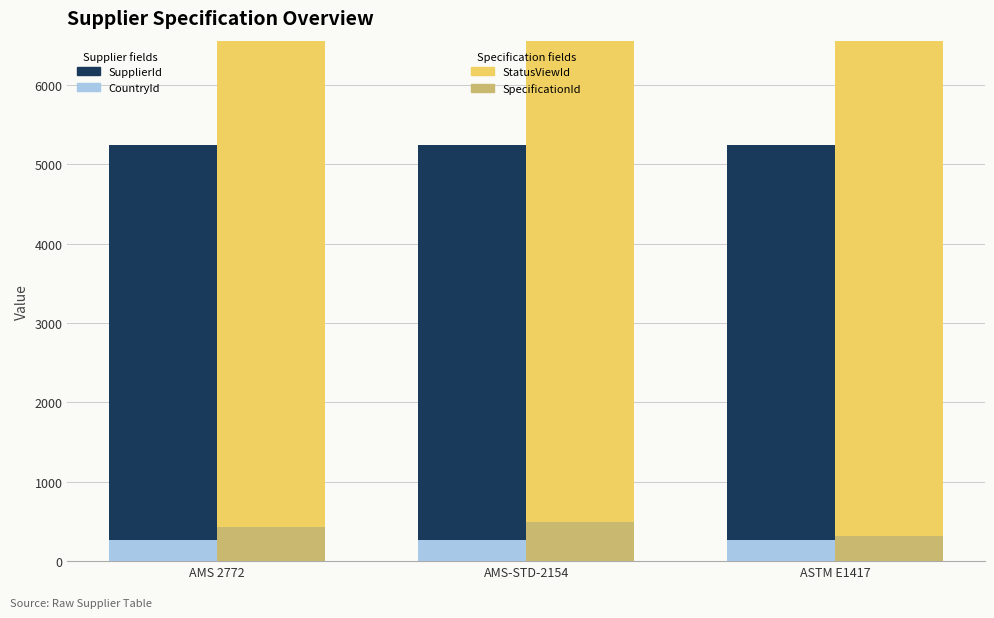

Reading left to right, what are all the values shown in this chart?

CountryId: AMS 2772=268	AMS-STD-2154=268	ASTM E1417=268
SupplierId: AMS 2772=4977	AMS-STD-2154=4977	ASTM E1417=4977
SpecificationId: AMS 2772=426	AMS-STD-2154=489	ASTM E1417=322
StatusViewId: AMS 2772=25760	AMS-STD-2154=28794	ASTM E1417=28793